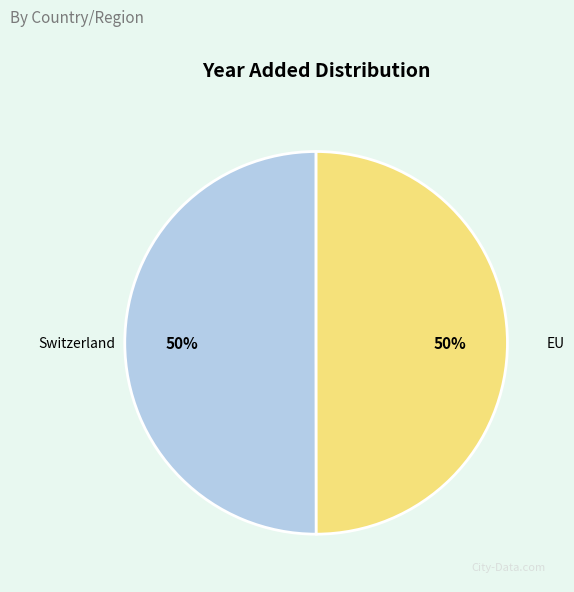

Approximately how many times larger is the value at EU compared to Switzerland?

1.0